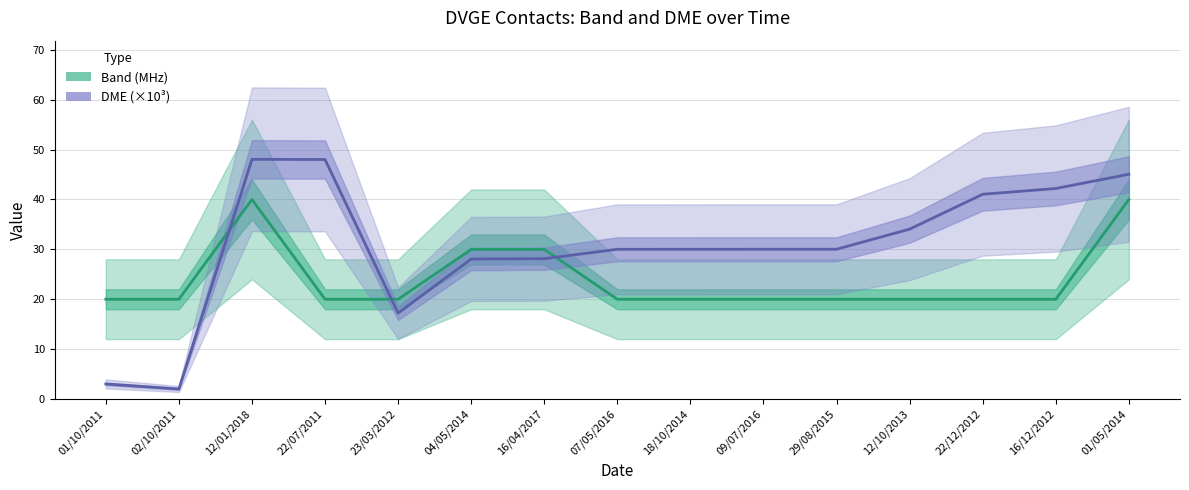

What value does the Band (MHz) series have at 04/05/2014?

30.0